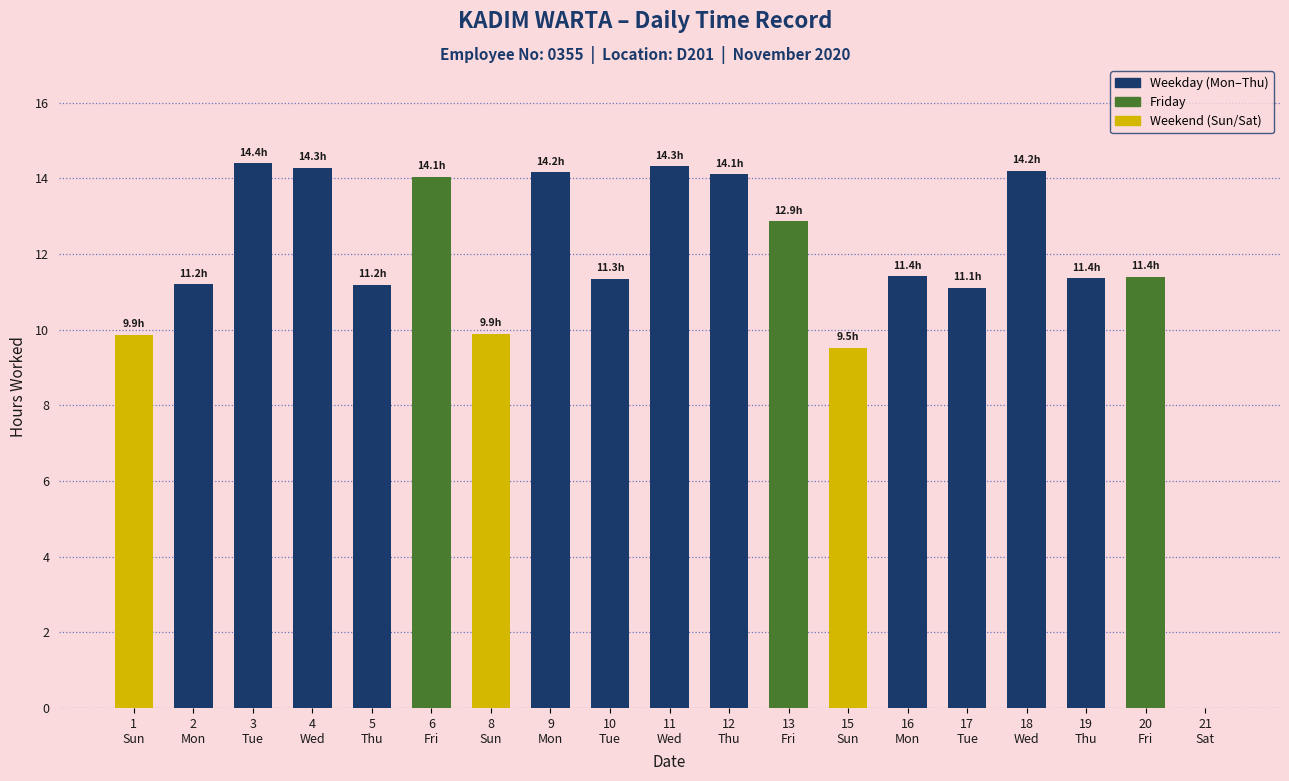

What is the sum of all values?

220.7